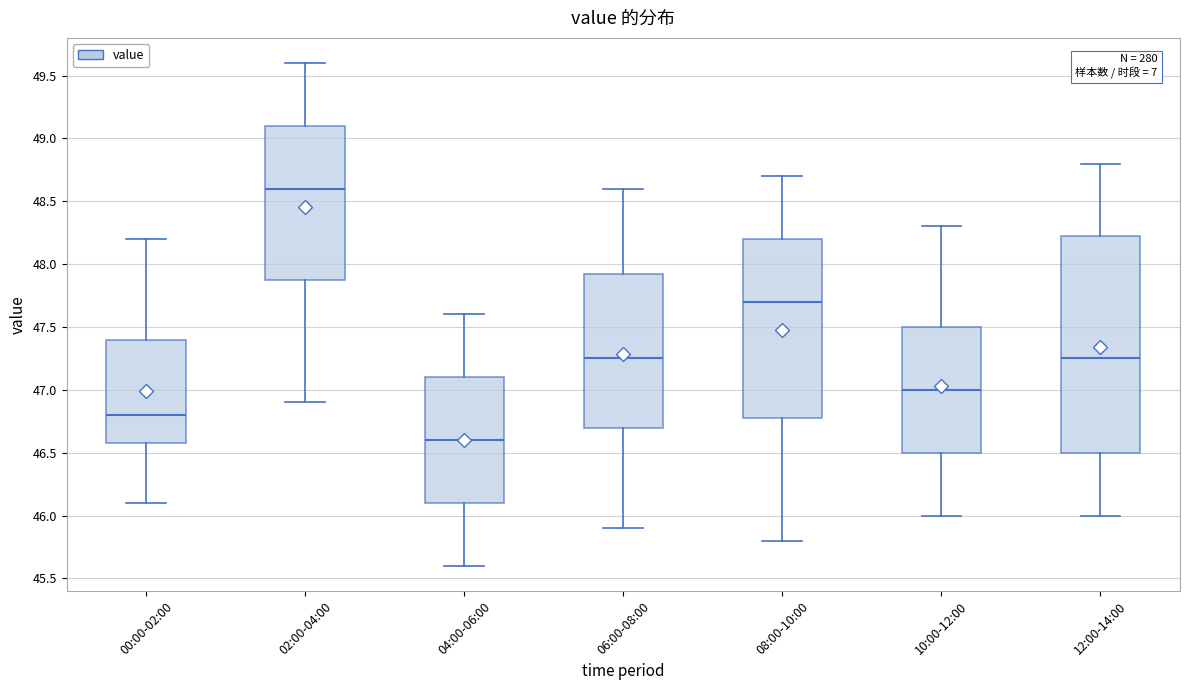

Where does the upper whisker of the box for 06:00-08:00 end on the y-axis? The values are not printed on the chart, so give them approximately, as read against the axis.

48.60